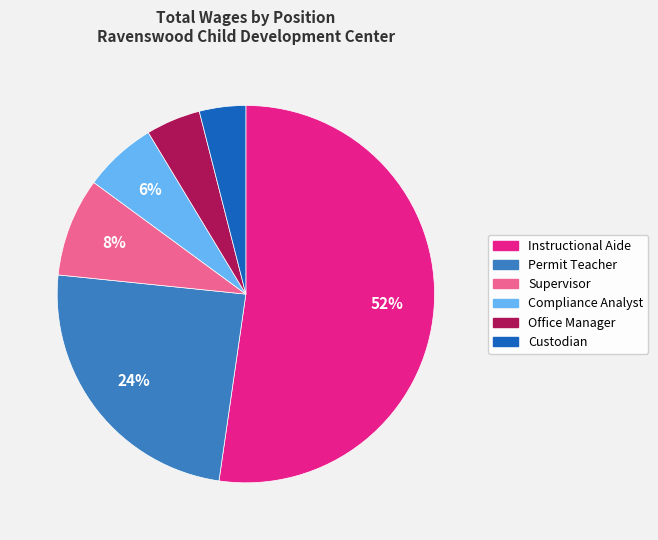

Is the sum of Instructional Aide and Supervisor greater than half?

Yes